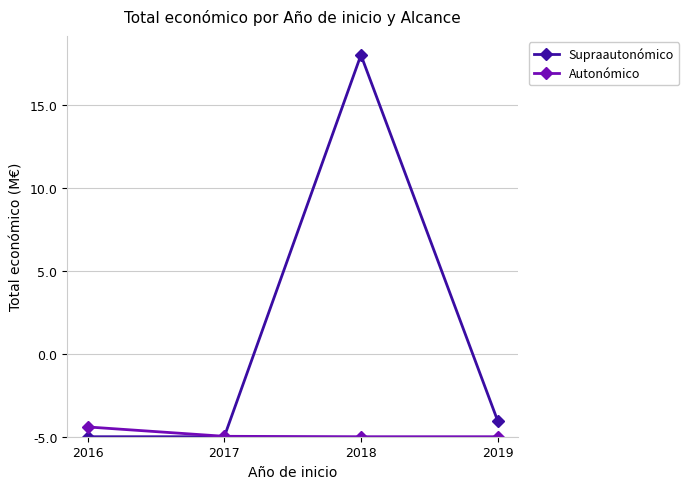

The value of Supraautonómico at 2019 is 1.4. True or false?

False